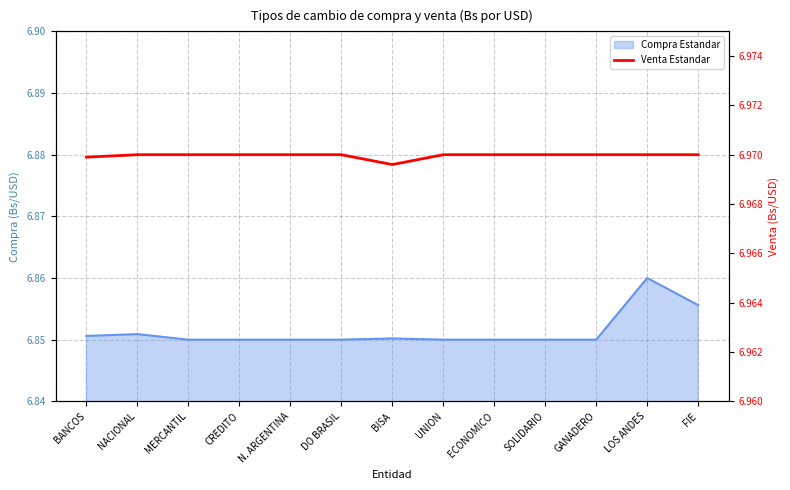

What is the approximate value at N. ARGENTINA?

7.0